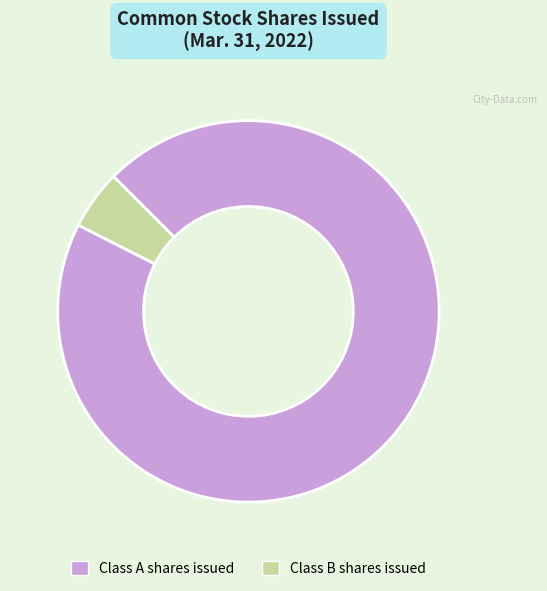

Is Class A shares issued the majority of the pie?

Yes